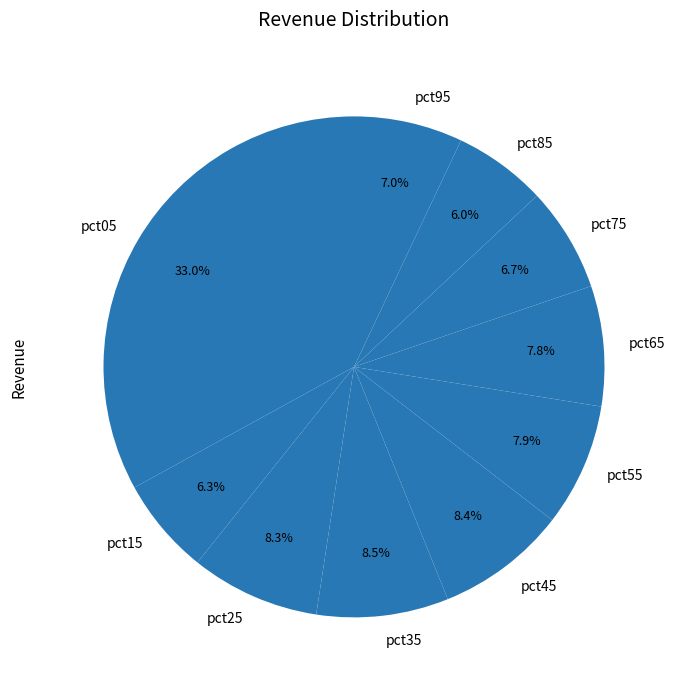

Does pct45 account for over 50% of the chart?

No